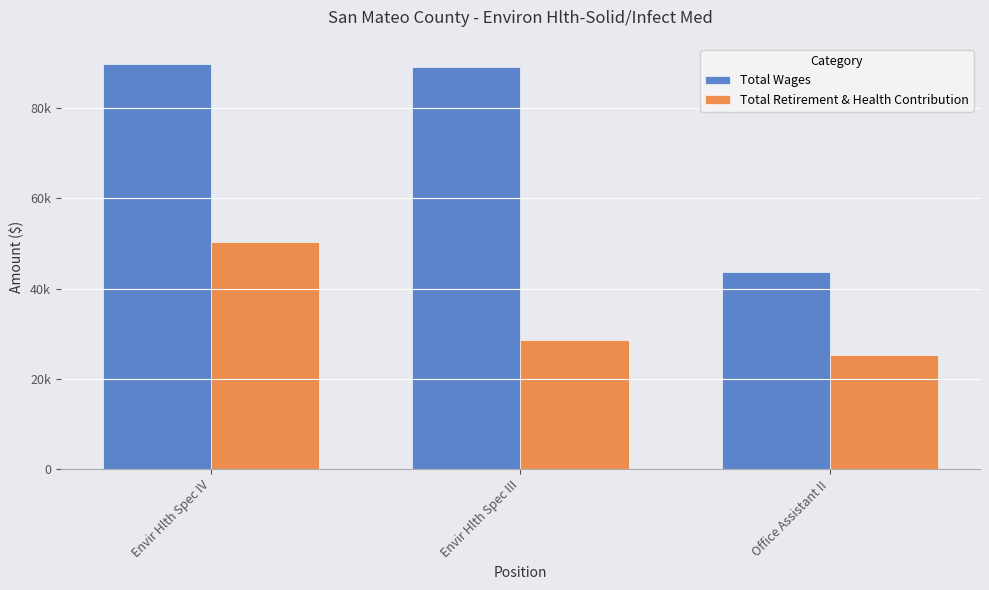

Which label corresponds to the largest value in the chart?

Envir Hlth Spec IV